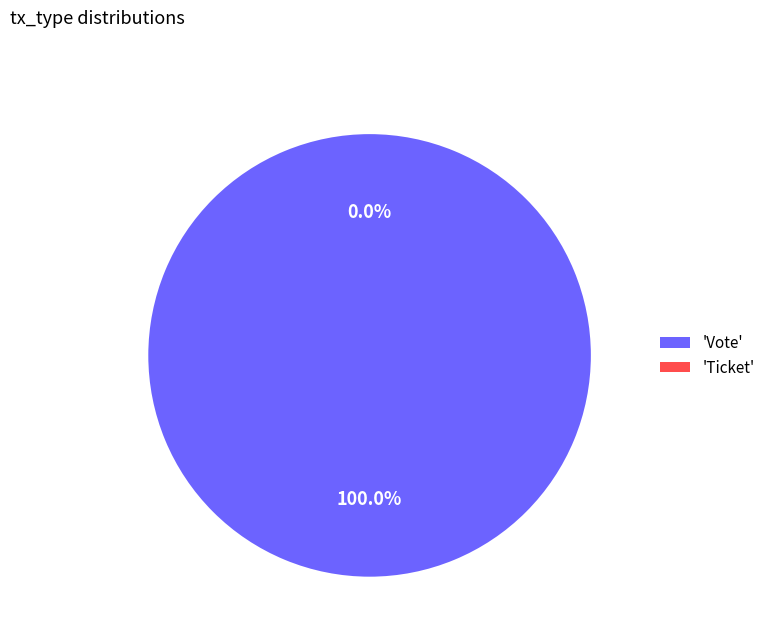

True or false: Vote accounts for 92% of the total.

False